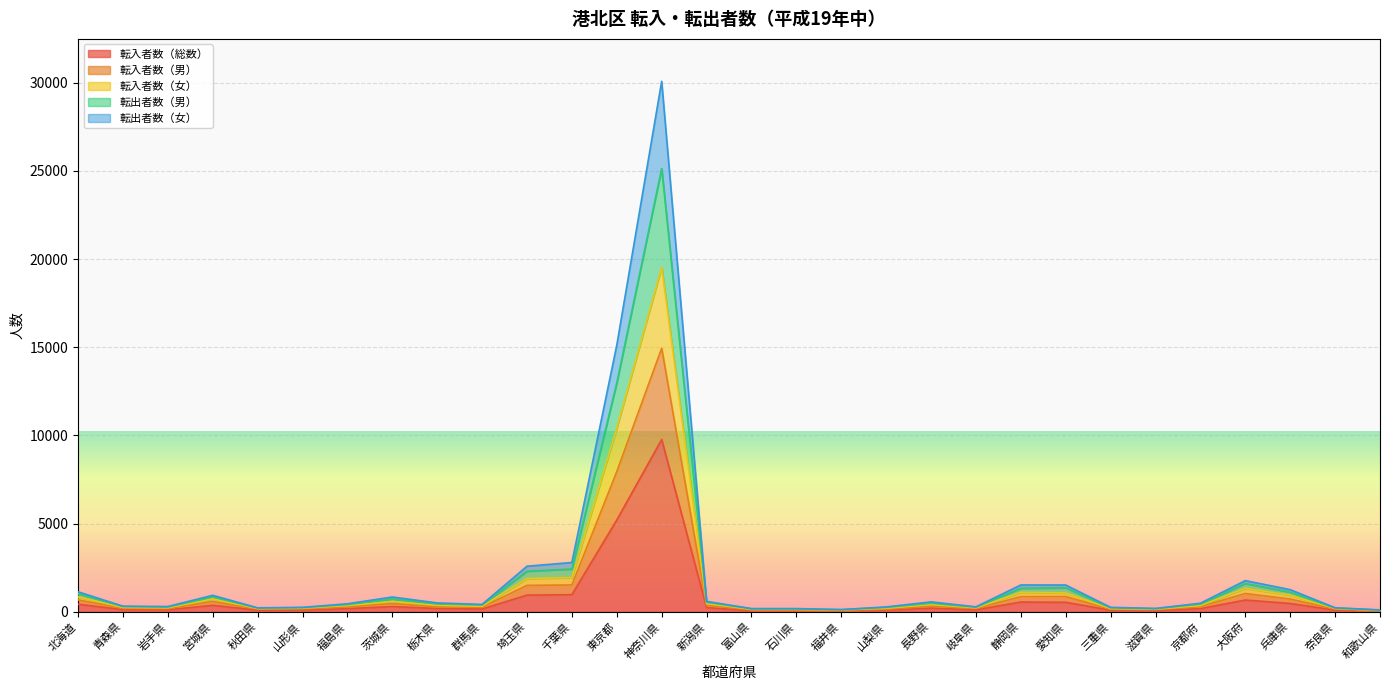

How many values in the 転入者数（男） series exceed 279?

14